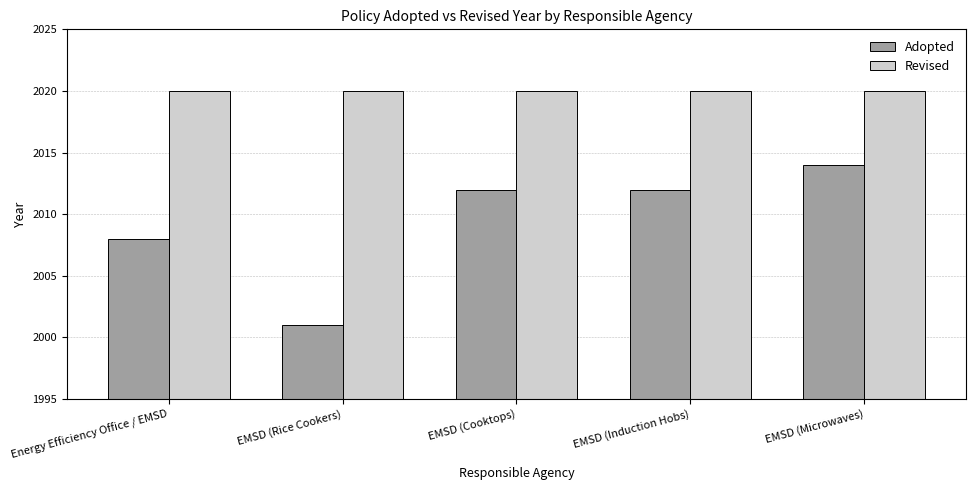

What is the smallest value displayed?

2001